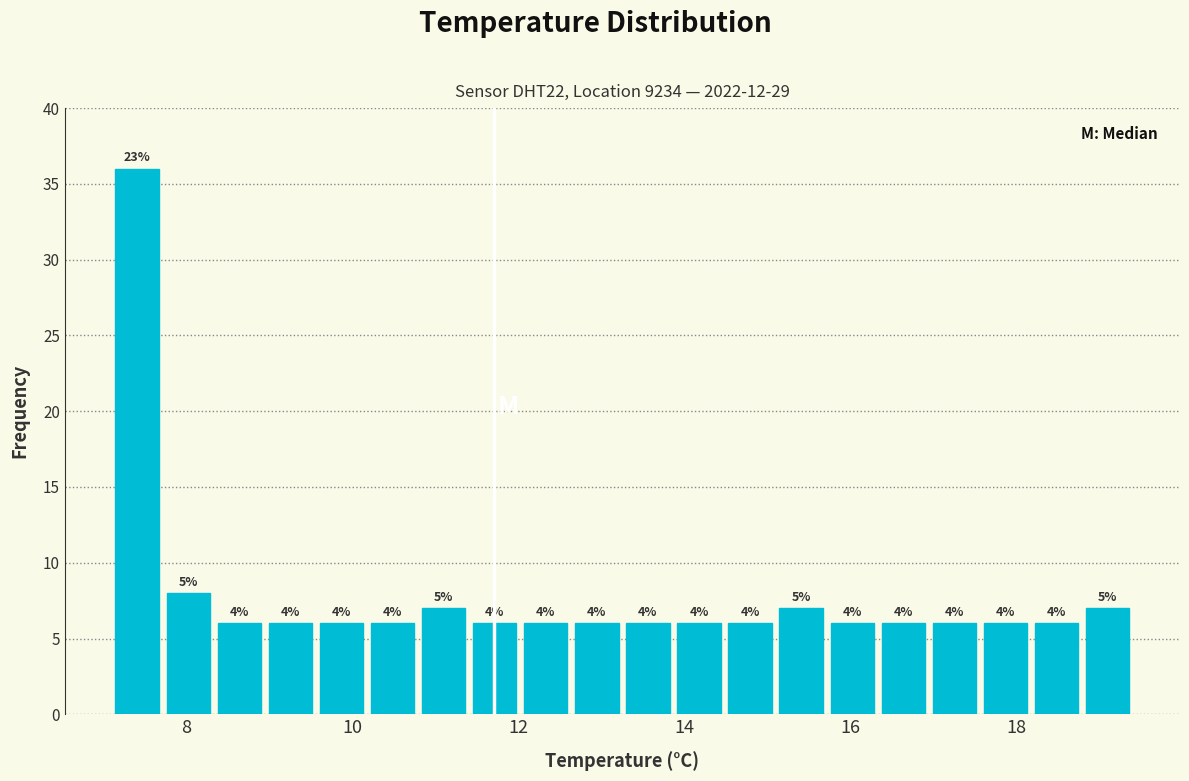

Around what value on the x-axis is the tallest bar? Give the approximate position of its centre, as read against the axis.

7.4